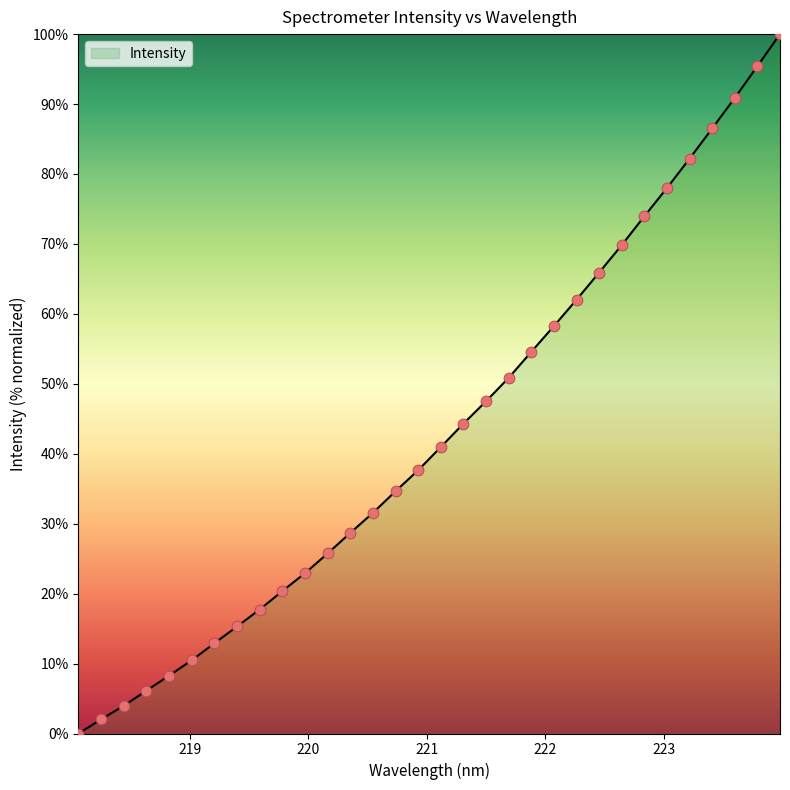

What is the maximum value shown in the chart?

100.0